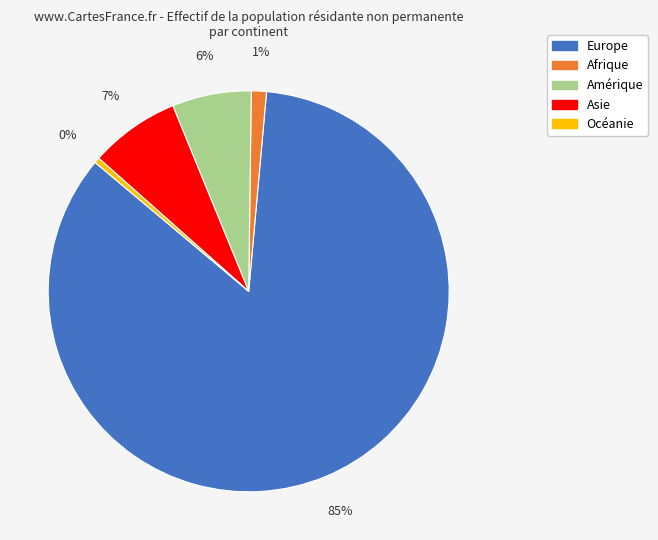

True or false: Afrique accounts for 11% of the total.

False